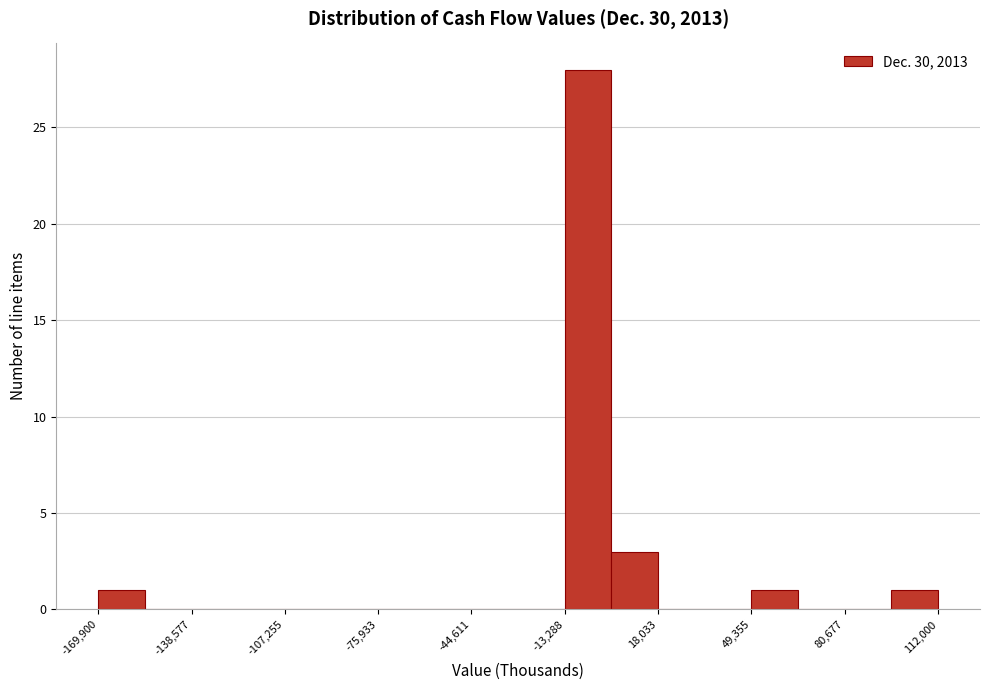

Read against the x-axis, roughly where is the centre of the tallest bar?

-5000